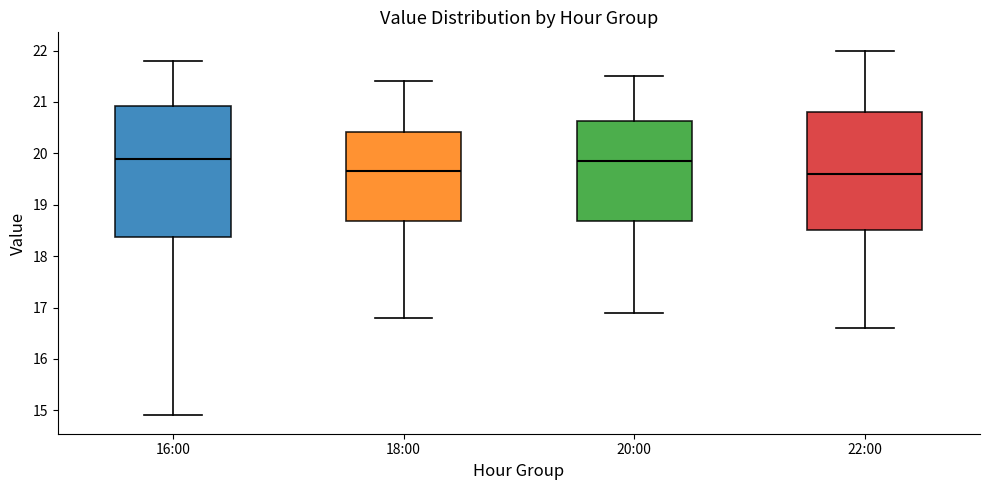

Reading left to right, read every box against the y-axis: the position of its median line, the range the box covers, and the ends of its whiskers. The values are not printed on the chart, so give them approximately, as read against the axis.

16:00: median 19.9, box 18.4 to 20.9, whiskers 14.9 to 21.8
18:00: median 19.7, box 18.7 to 20.4, whiskers 16.8 to 21.4
20:00: median 19.9, box 18.7 to 20.6, whiskers 16.9 to 21.5
22:00: median 19.6, box 18.5 to 20.8, whiskers 16.6 to 22.0